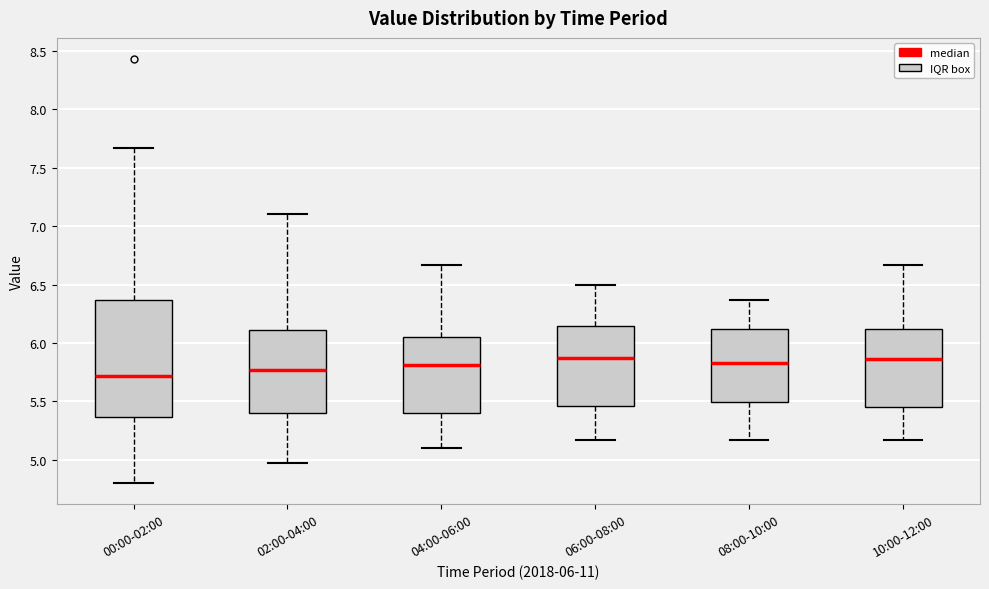

Which box is the tallest, from its lower edge to its upper edge?

00:00-02:00